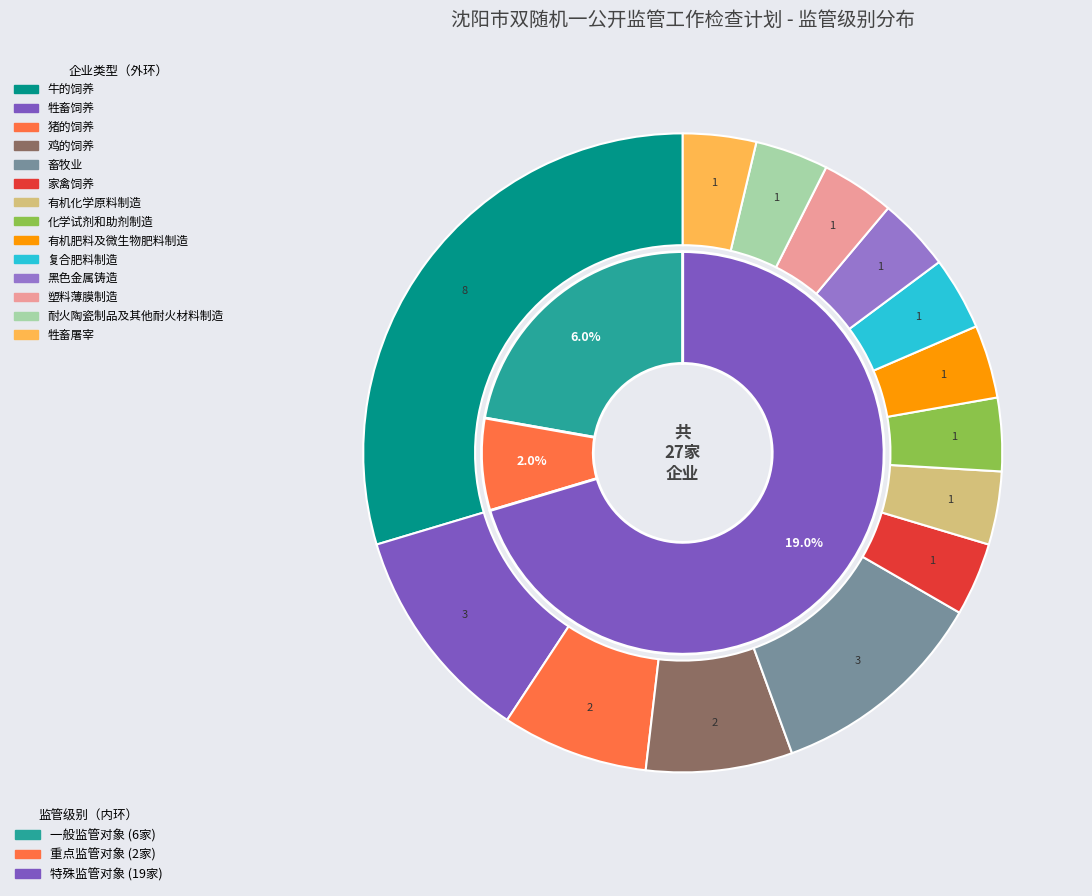

Which slice is the smallest?

重点监管对象